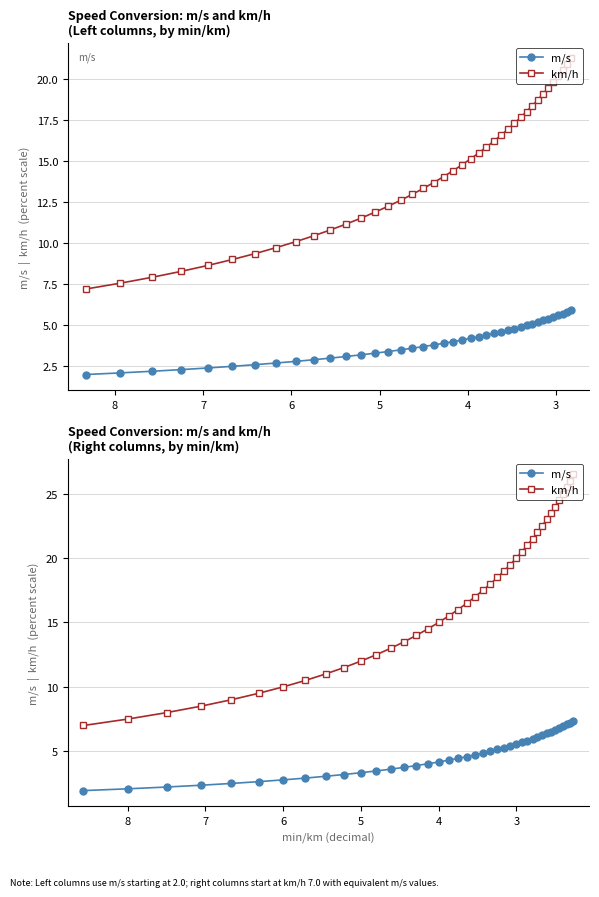

What are all the series names shown in the legend?

m/s, km/h